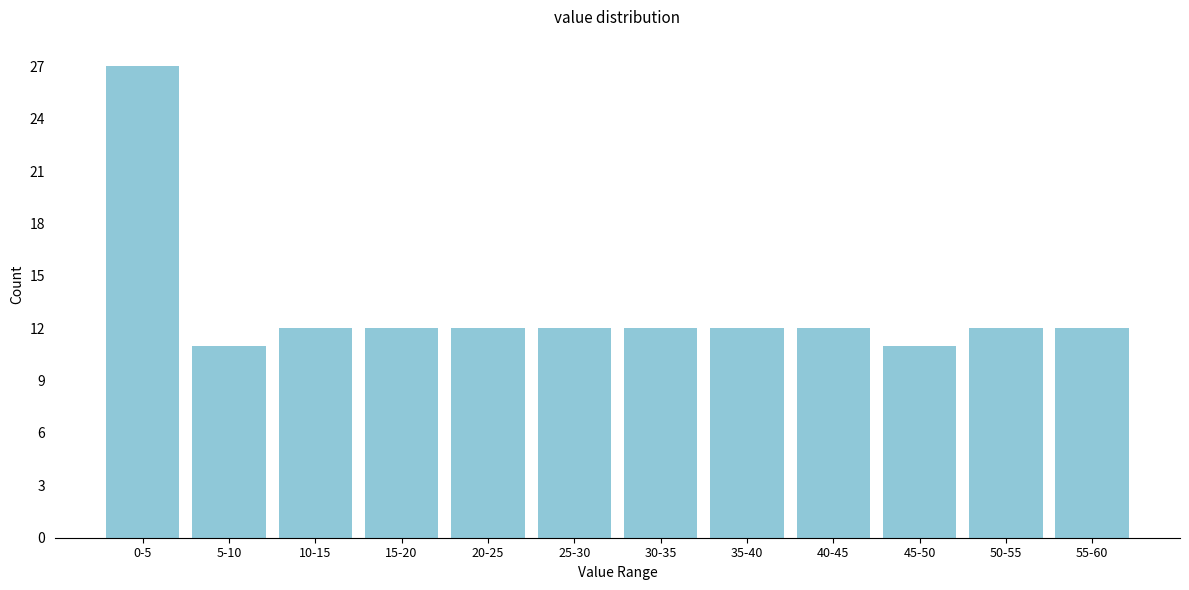

Reading left to right, extract all data points from this chart.

27	11	12	12	12	12	12	12	12	11	12	12